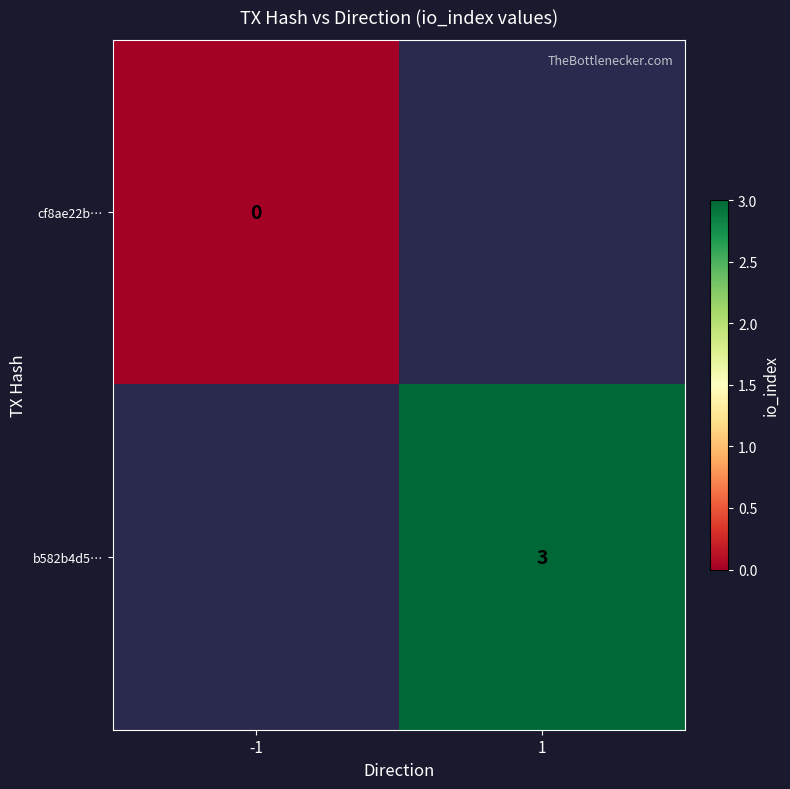

The b582b4d5… series shows 0.7 at 1. True or false?

False